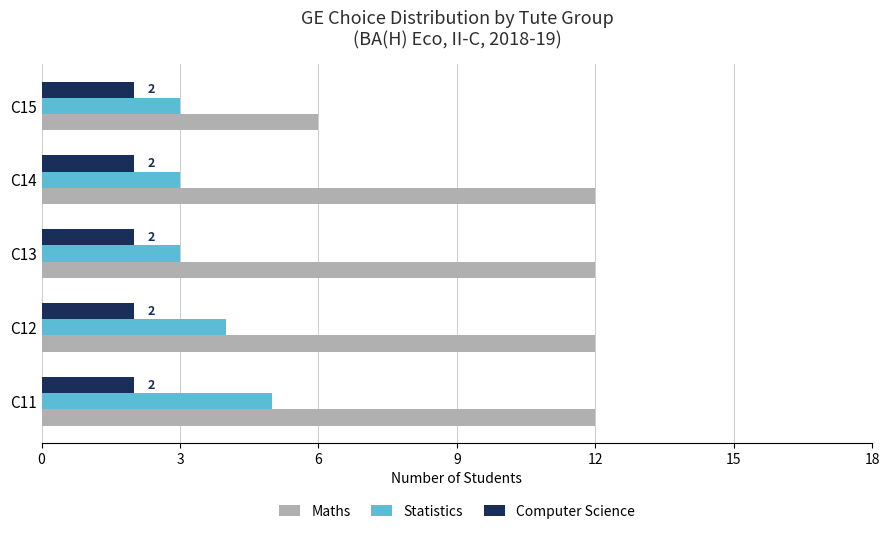

What is the maximum value shown in the chart?

12